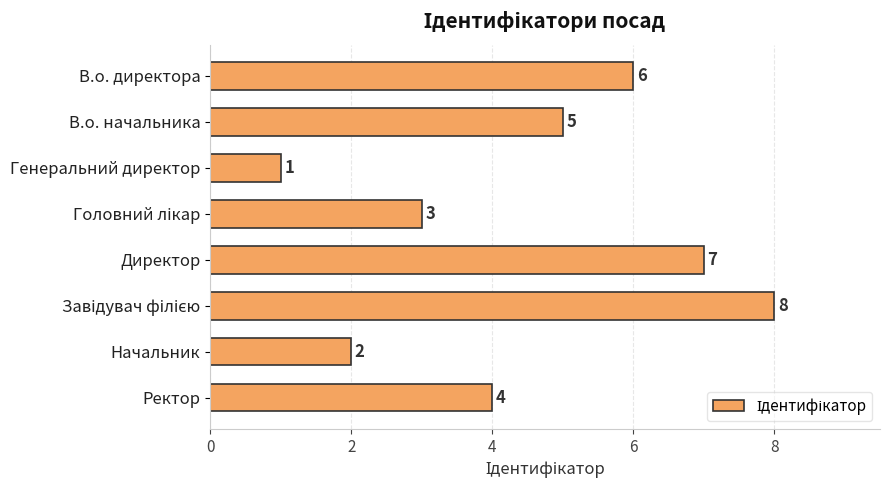

Reading bottom to top, transcribe all the data shown in this chart.

4	2	8	7	3	1	5	6